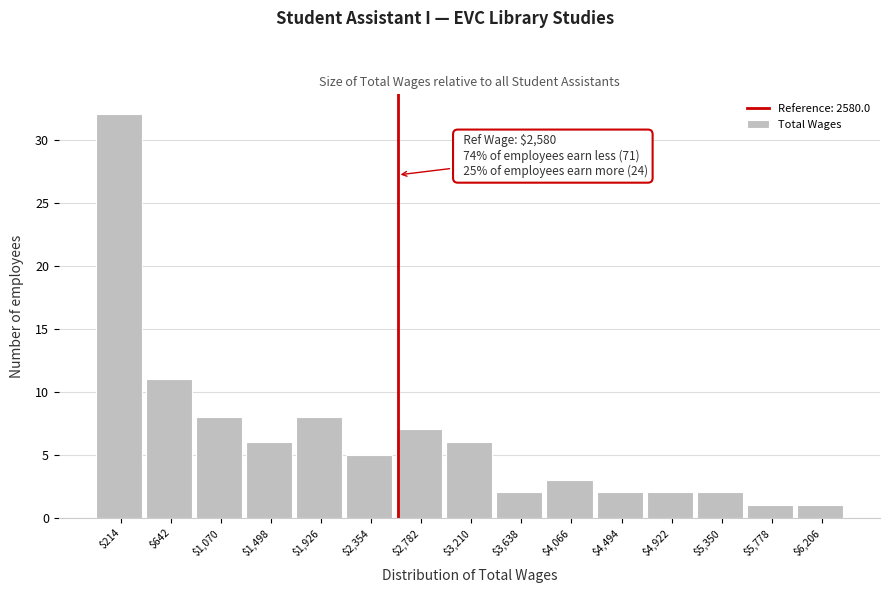

Over which range of the x-axis is the bar tallest?

0 to 450